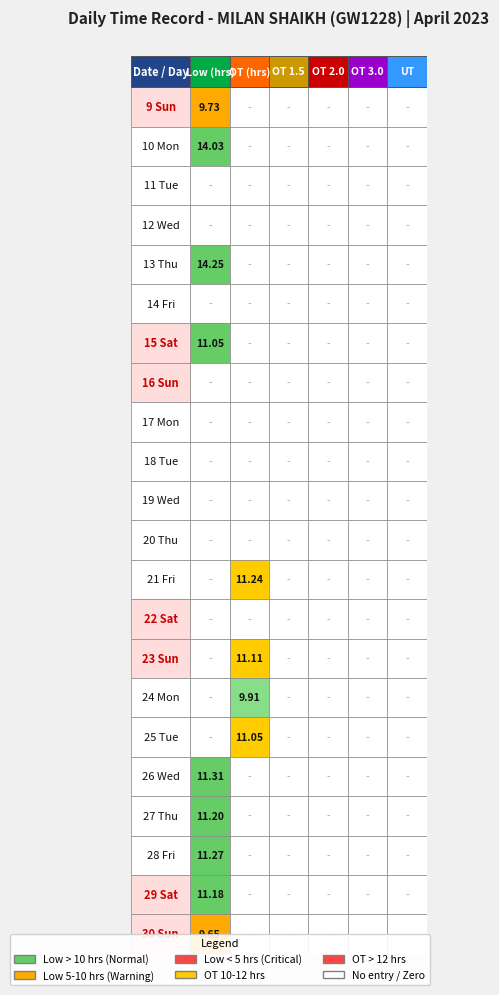

At how many categories does at least one series exceed 12?

1